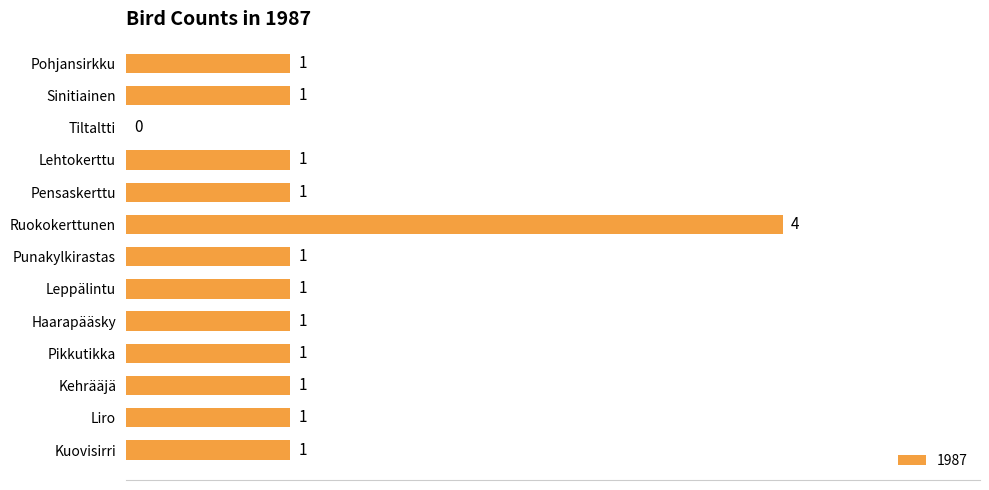

What is the average value?

1